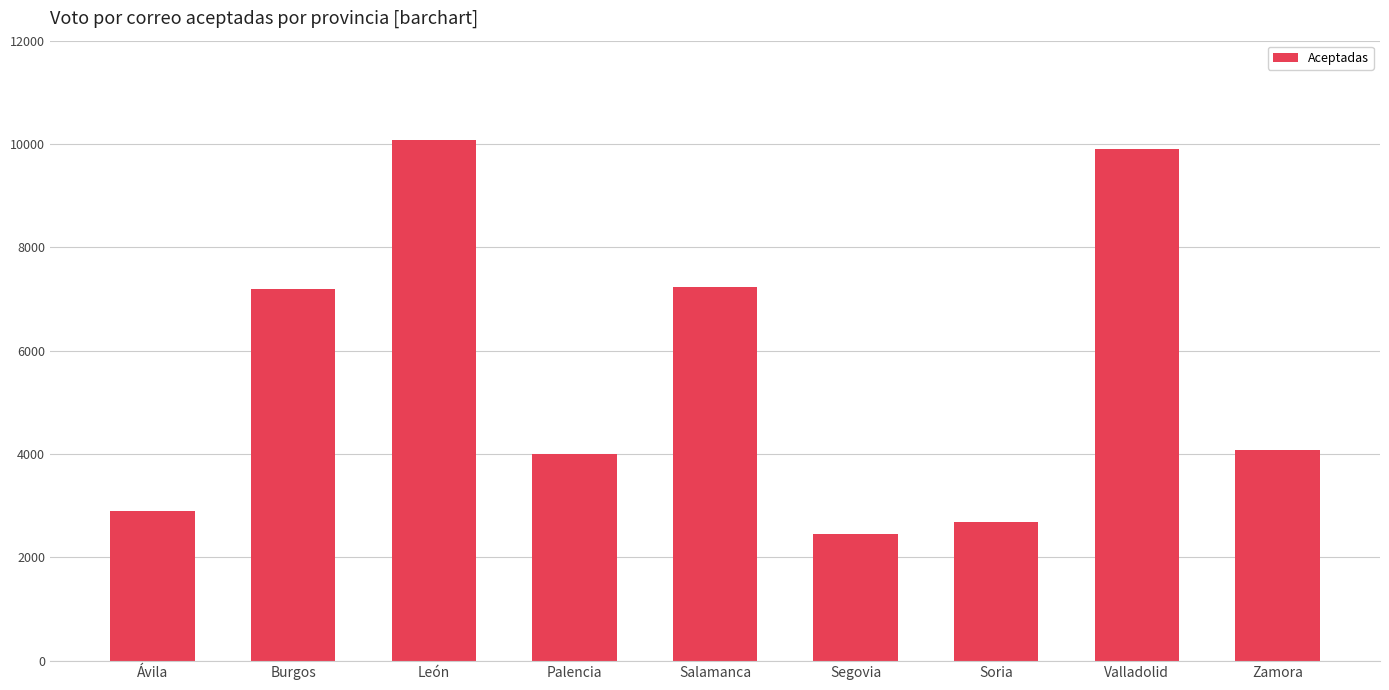

What is the label of the 6th bar from the right?

Palencia